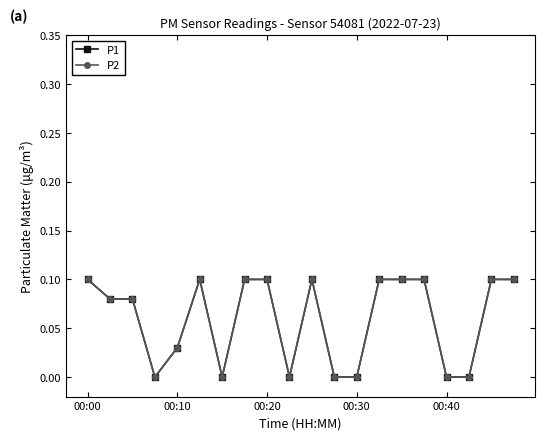

Does the chart have visible grid lines?

No